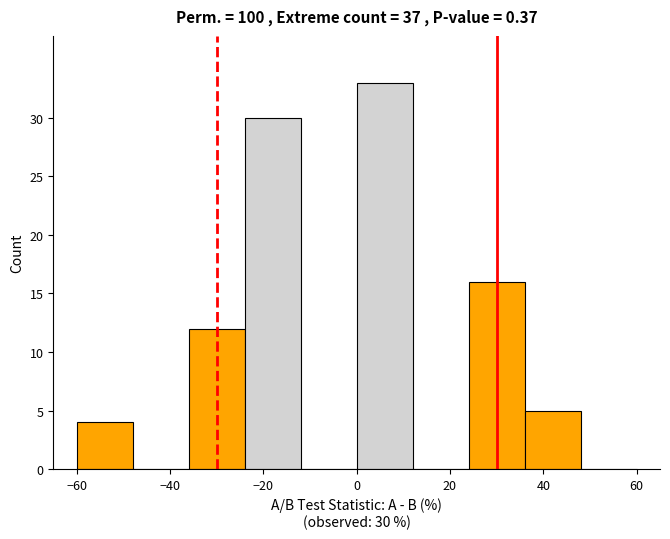

Which range on the x-axis has the tallest bar?

0 to 12